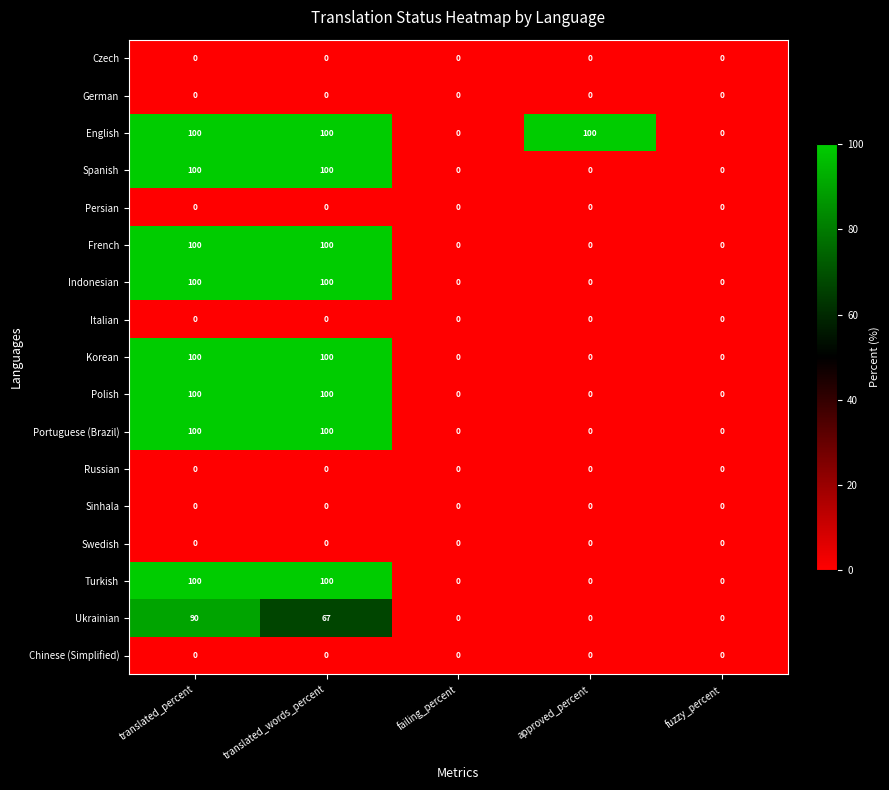

What is the greatest value displayed?

100